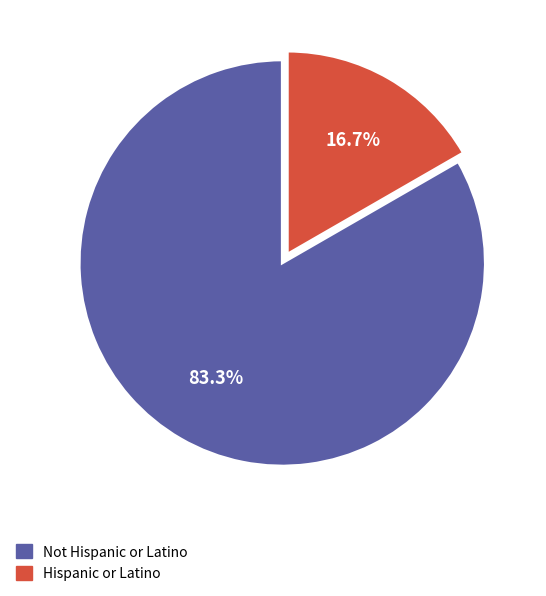

What is the majority slice?

Not Hispanic or Latino